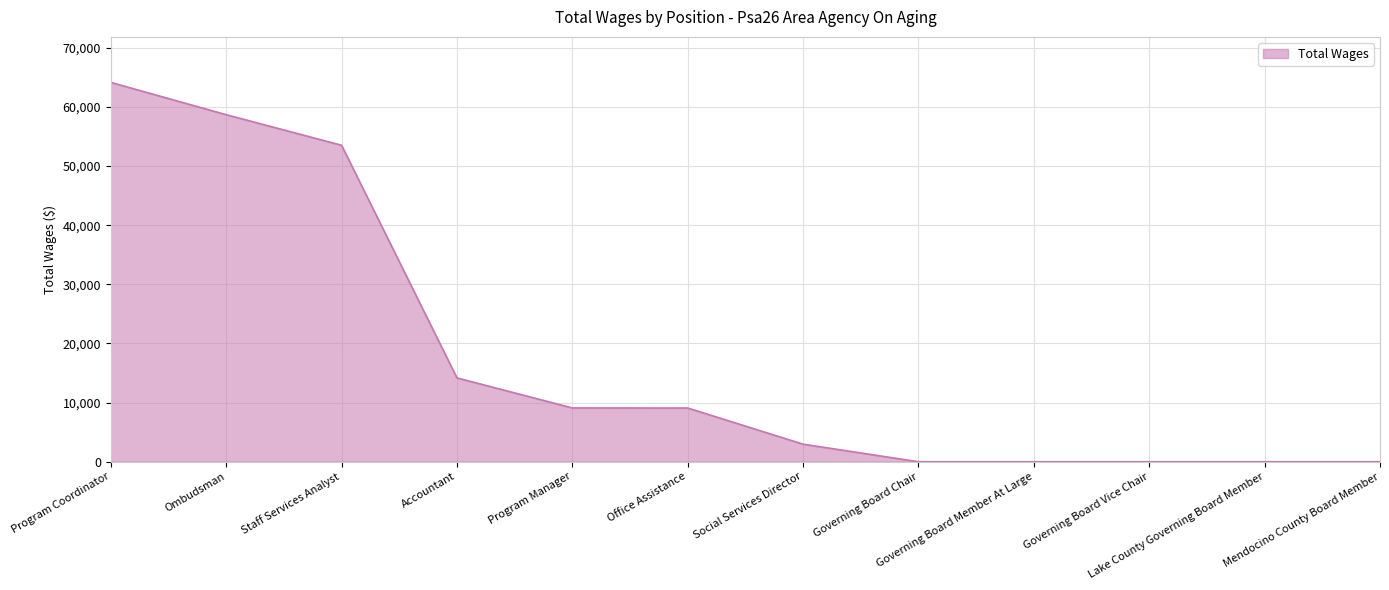

What position from the left is Office Assistance?

6